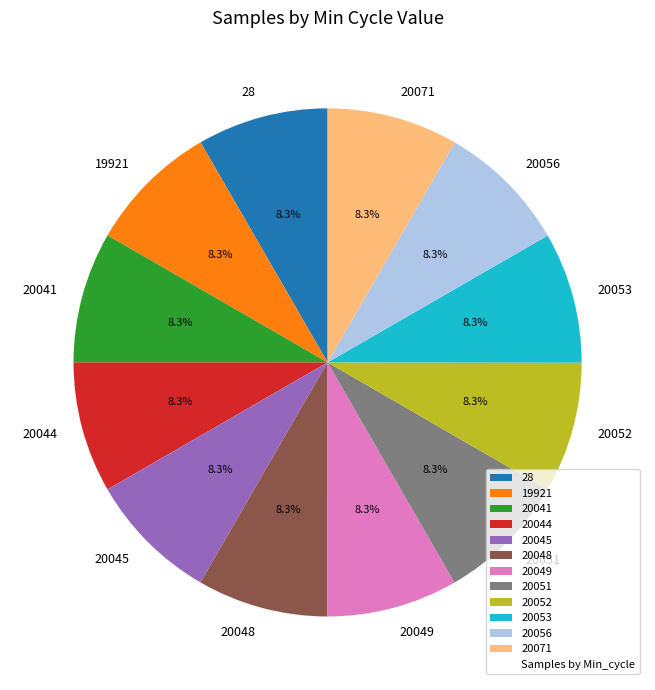

How many slices are in this pie chart?

12